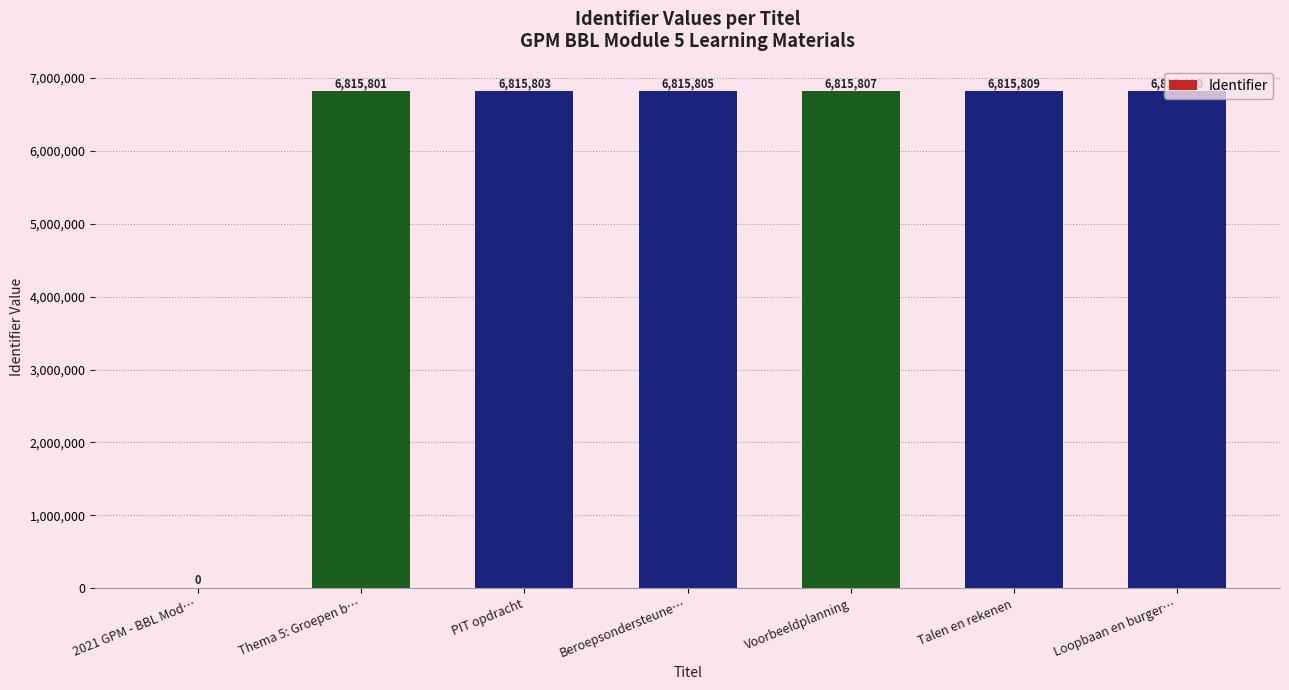

What is the difference between the values at Thema 5: Groepen b… and Voorbeeldplanning?

6